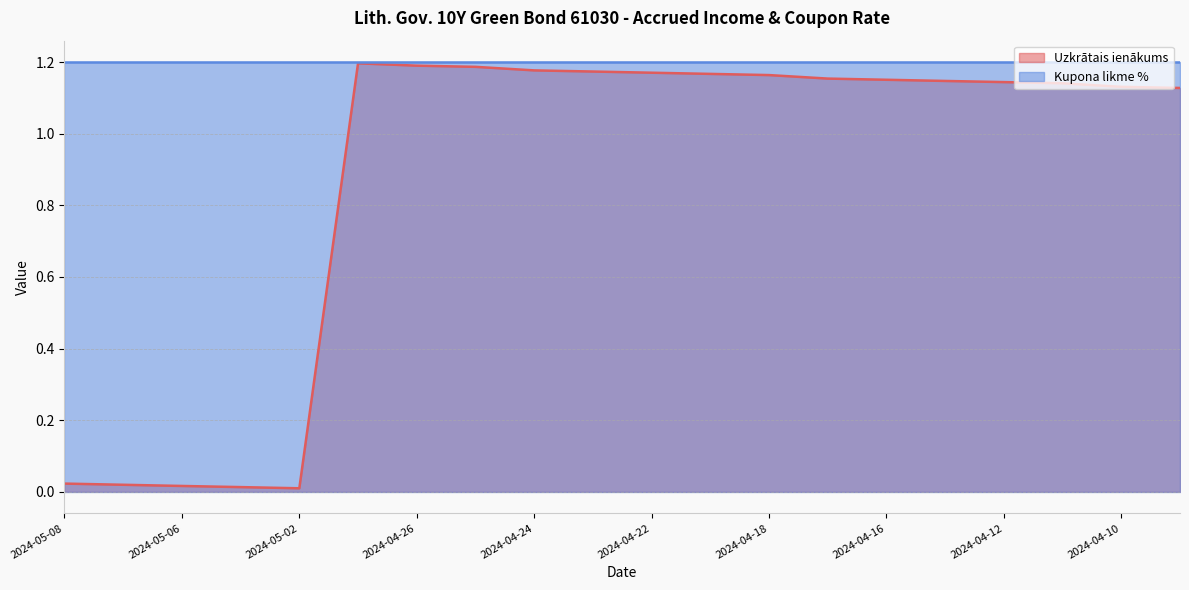

At which category does the chart reach its minimum across all series?

2024-05-02